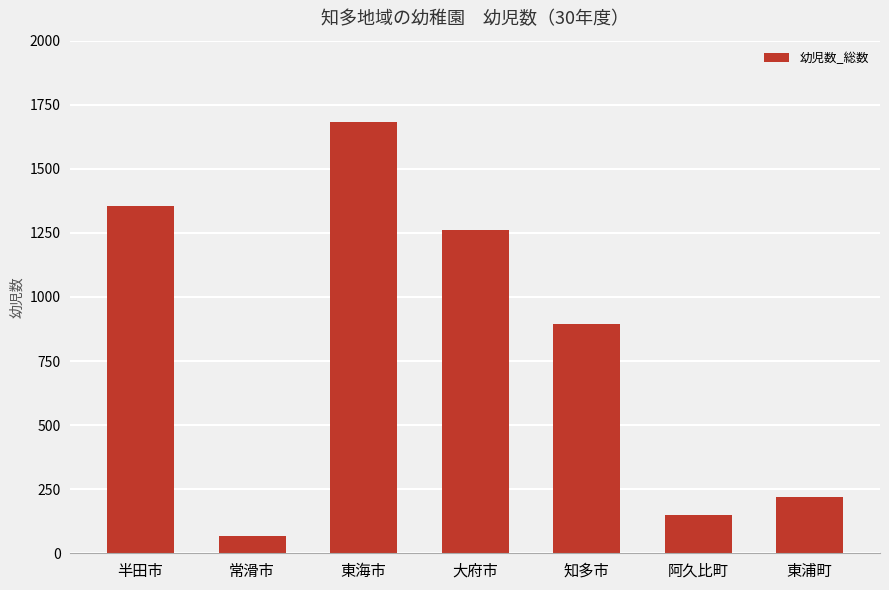

Reading left to right, what are all the values shown in this chart?

半田市=1356	常滑市=67	東海市=1684	大府市=1261	知多市=893	阿久比町=151	東浦町=221